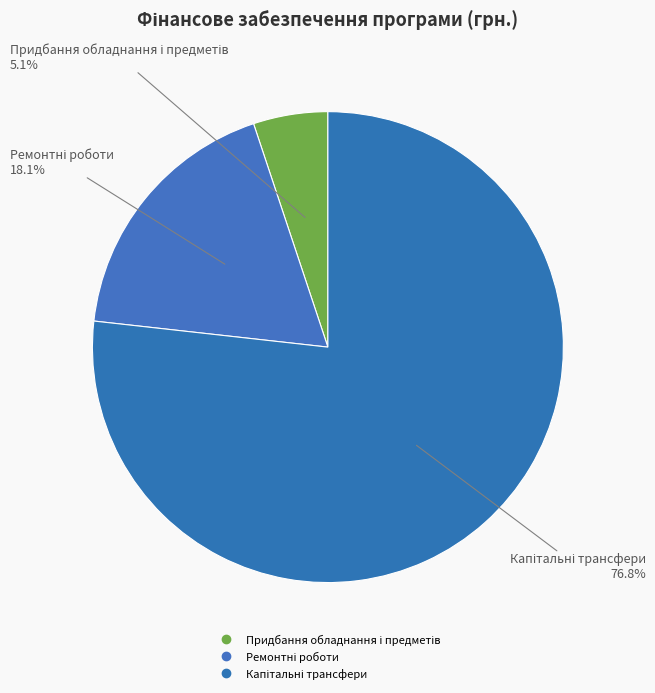

How many slices are in this pie chart?

3